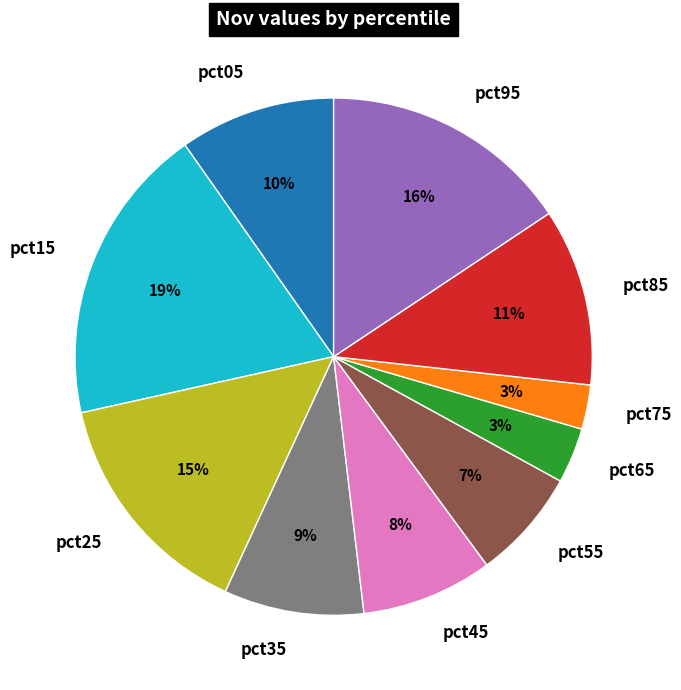

Which slice is the largest?

pct15